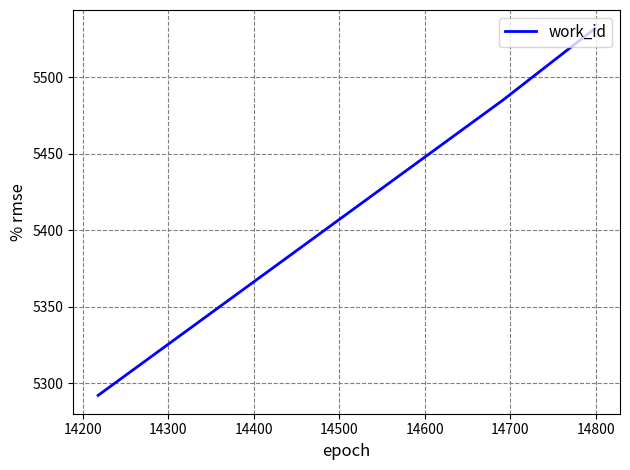

What is the difference between the maximum and minimum values?

240